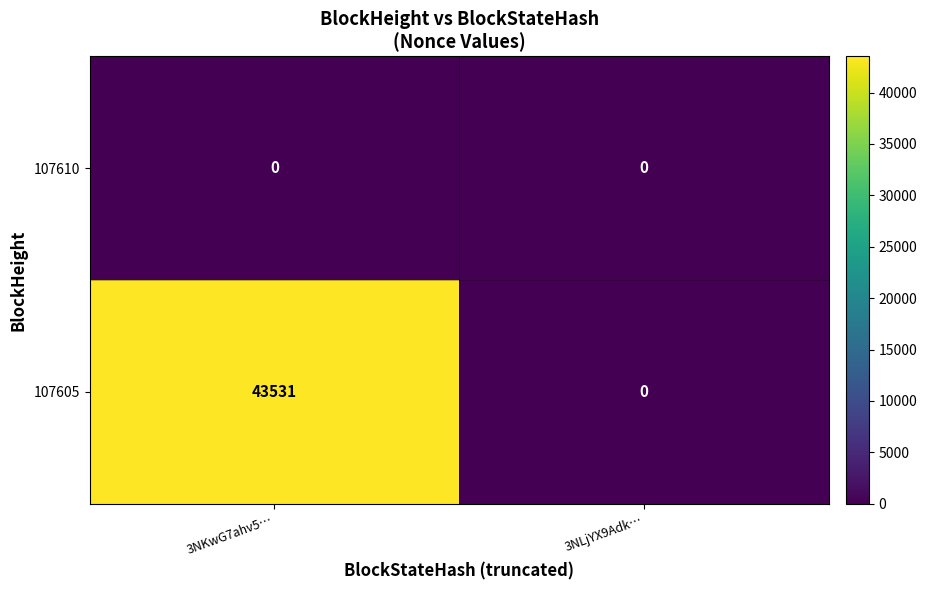

Reading left to right, extract all data points from this chart.

107610: 3NKwG7ahv5…=0	3NLjYX9Adk…=0
107605: 3NKwG7ahv5…=43531	3NLjYX9Adk…=0